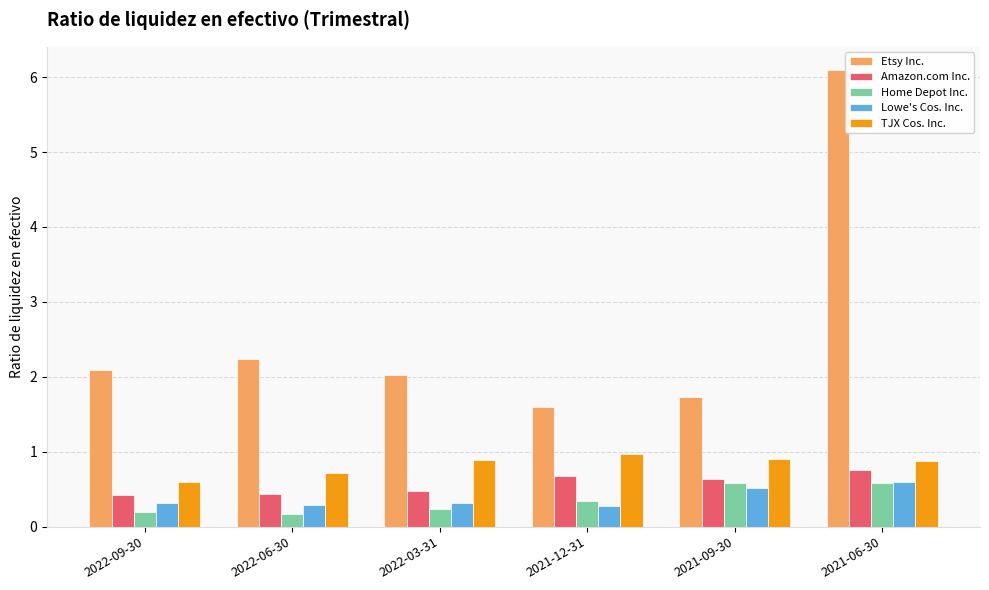

Are the bars horizontal?

No